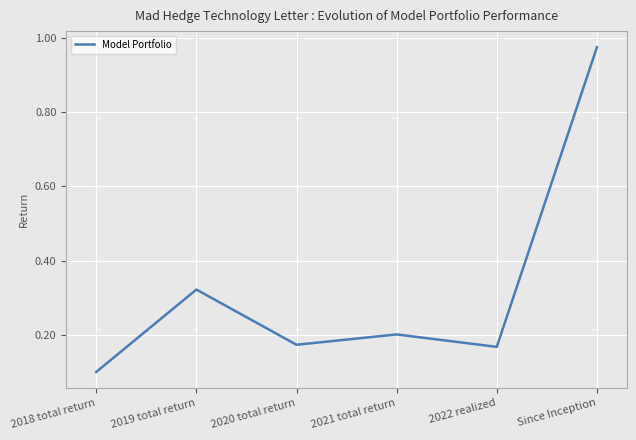

Where is the first local minimum?

2020 total return